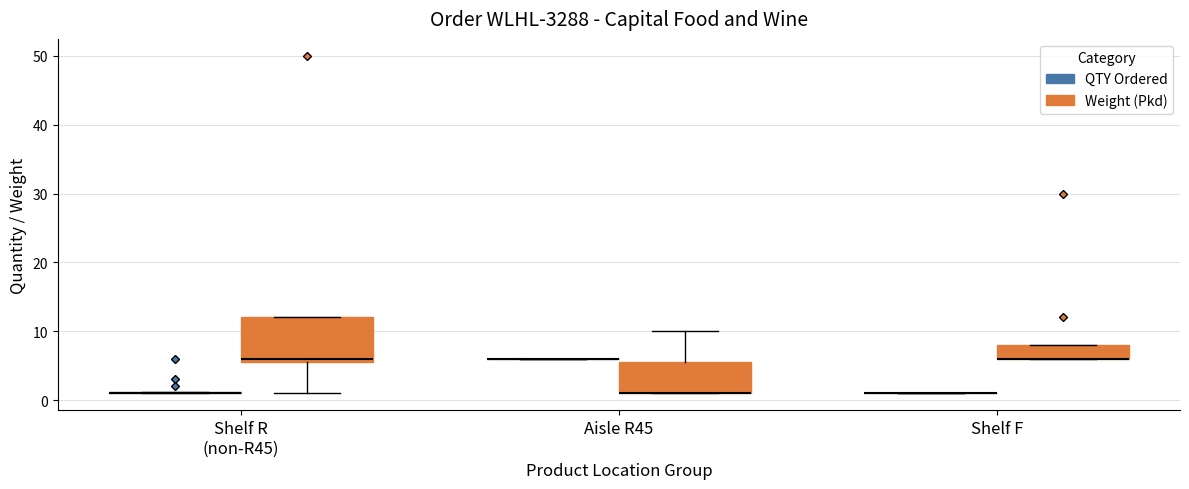

Reading left to right, transcribe this box plot: for each box, give where its median line is, the range the box spans, and where its two whiskers end, as read against the y-axis. The values are not printed on the chart, so give them approximately, as read against the axis.

Shelf R (non-R45) (QTY Ordered): box collapsed to a line at 1, whiskers 1 to 1
Shelf R (non-R45) (Weight (Pkd)): median 6 (just above the box's lower edge), box 6 to 12, whiskers 1 to 12
Aisle R45 (QTY Ordered): box collapsed to a line at 6, whiskers 6 to 6
Aisle R45 (Weight (Pkd)): median 1 (drawn on the box's lower edge), box 1 to 6, whiskers 1 to 10
Shelf F (QTY Ordered): box collapsed to a line at 1, whiskers 1 to 1
Shelf F (Weight (Pkd)): median 6 (drawn on the box's lower edge), box 6 to 8, whiskers 6 to 8